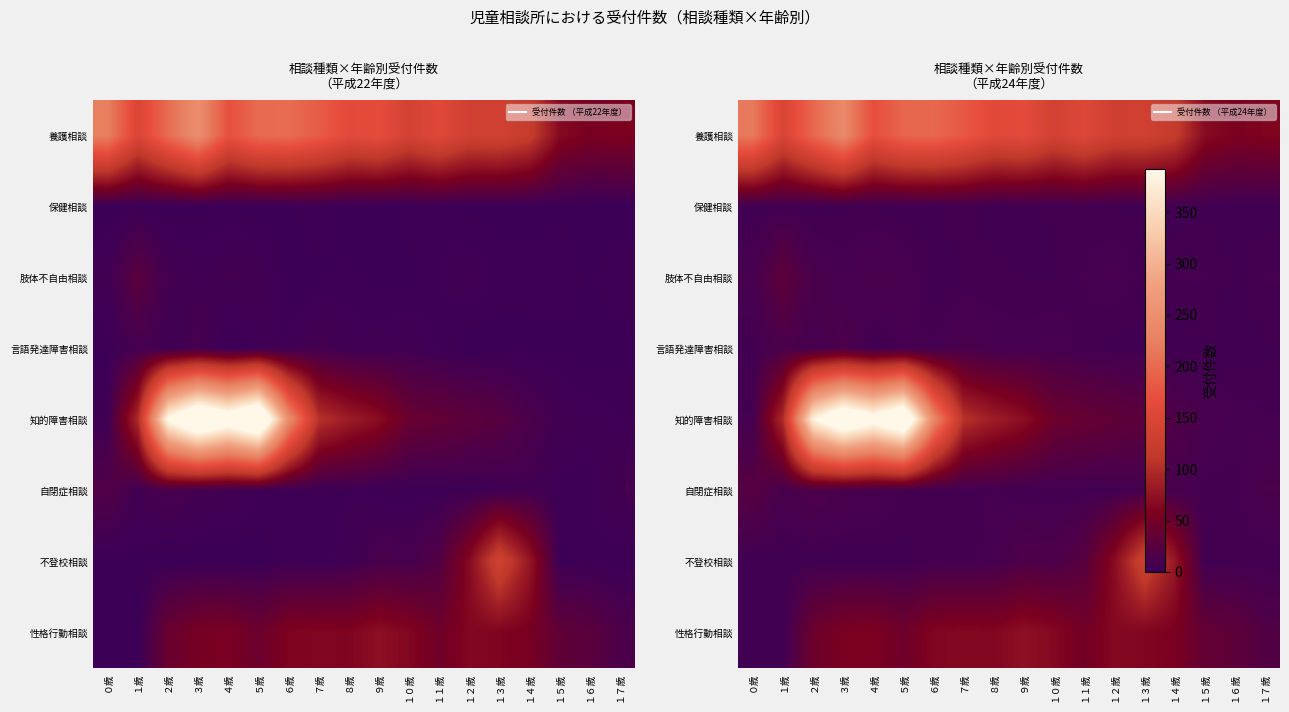

Which category has the highest value across all series?

５歳